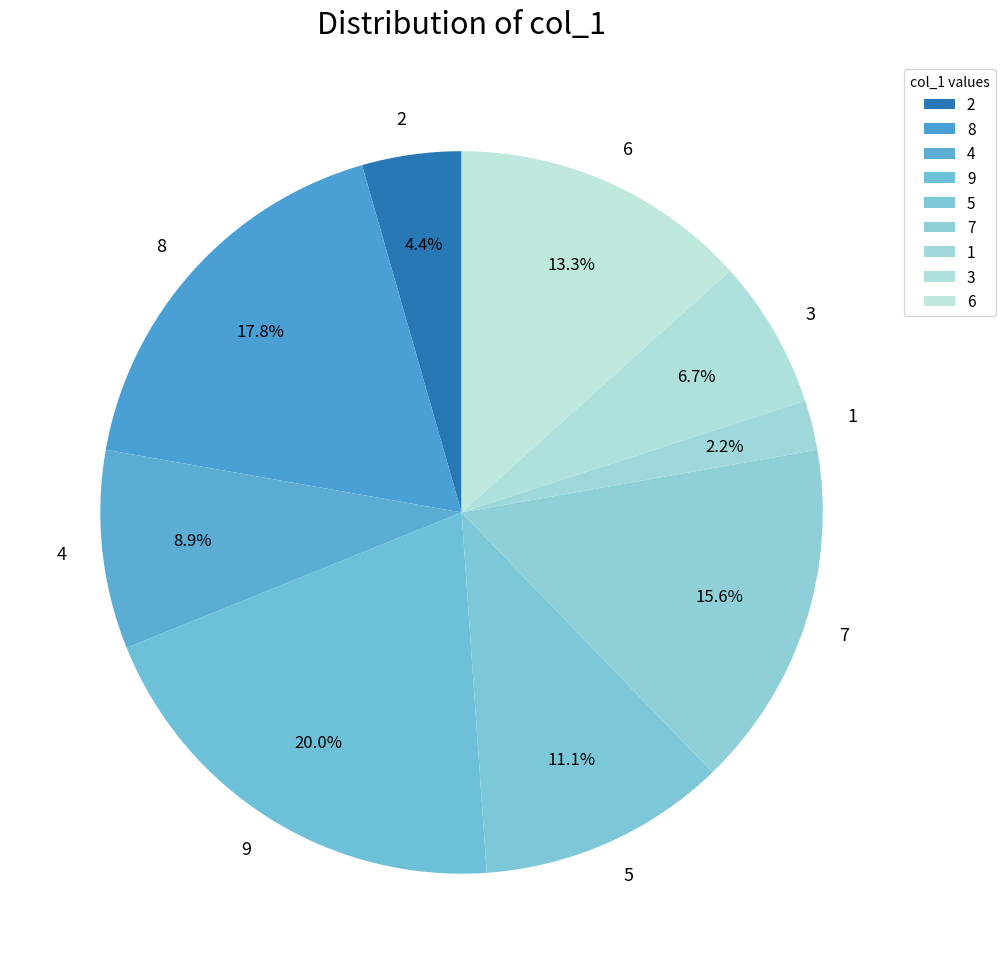

To the nearest percent, what is the average slice percentage?

11%